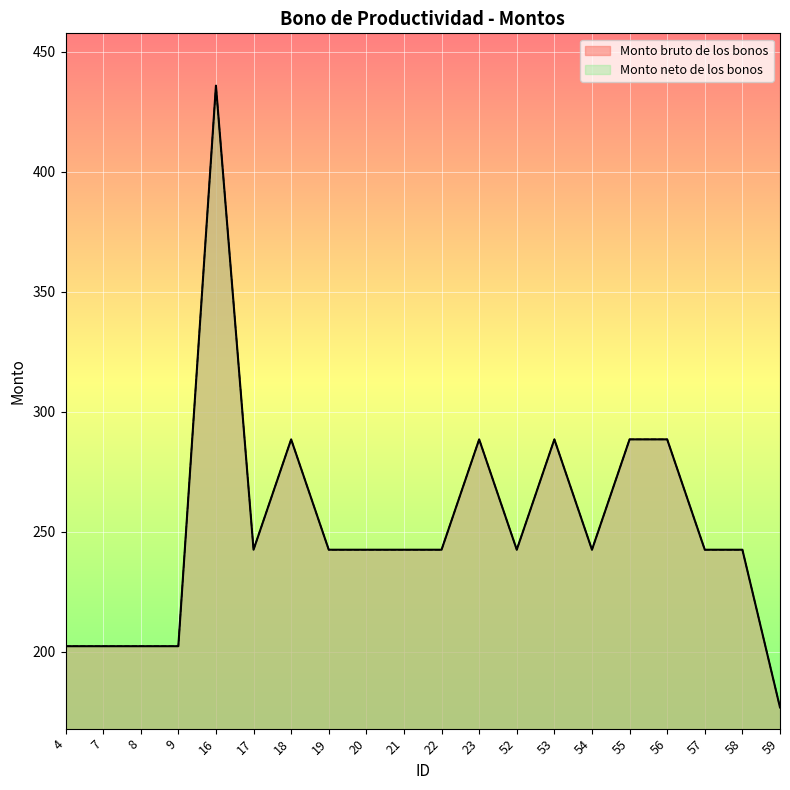

True or false: Monto neto de los bonos and Monto bruto de los bonos cross at least once.

False